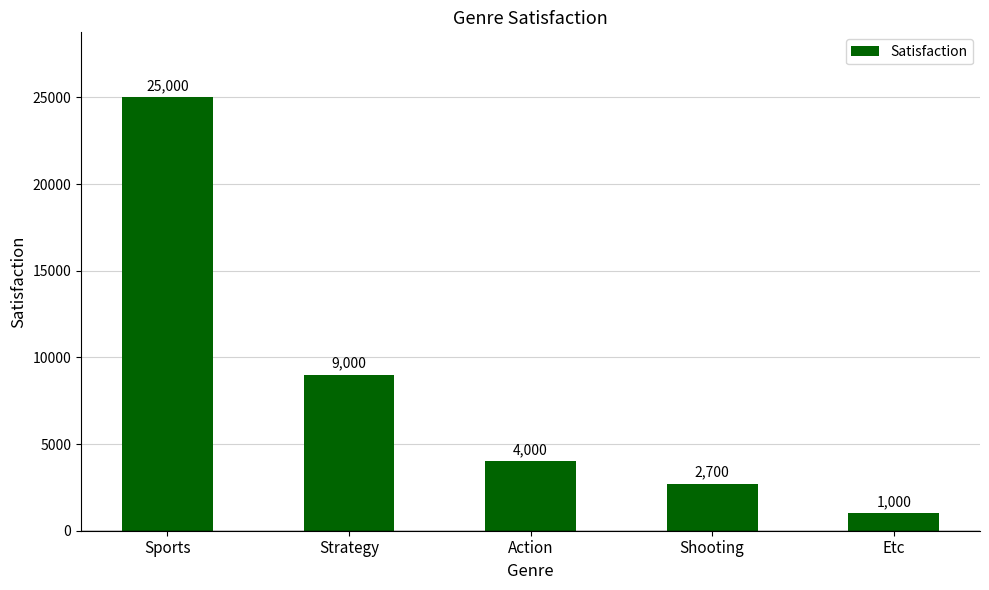

Rank the categories by value from lowest to highest.

Etc, Shooting, Action, Strategy, Sports